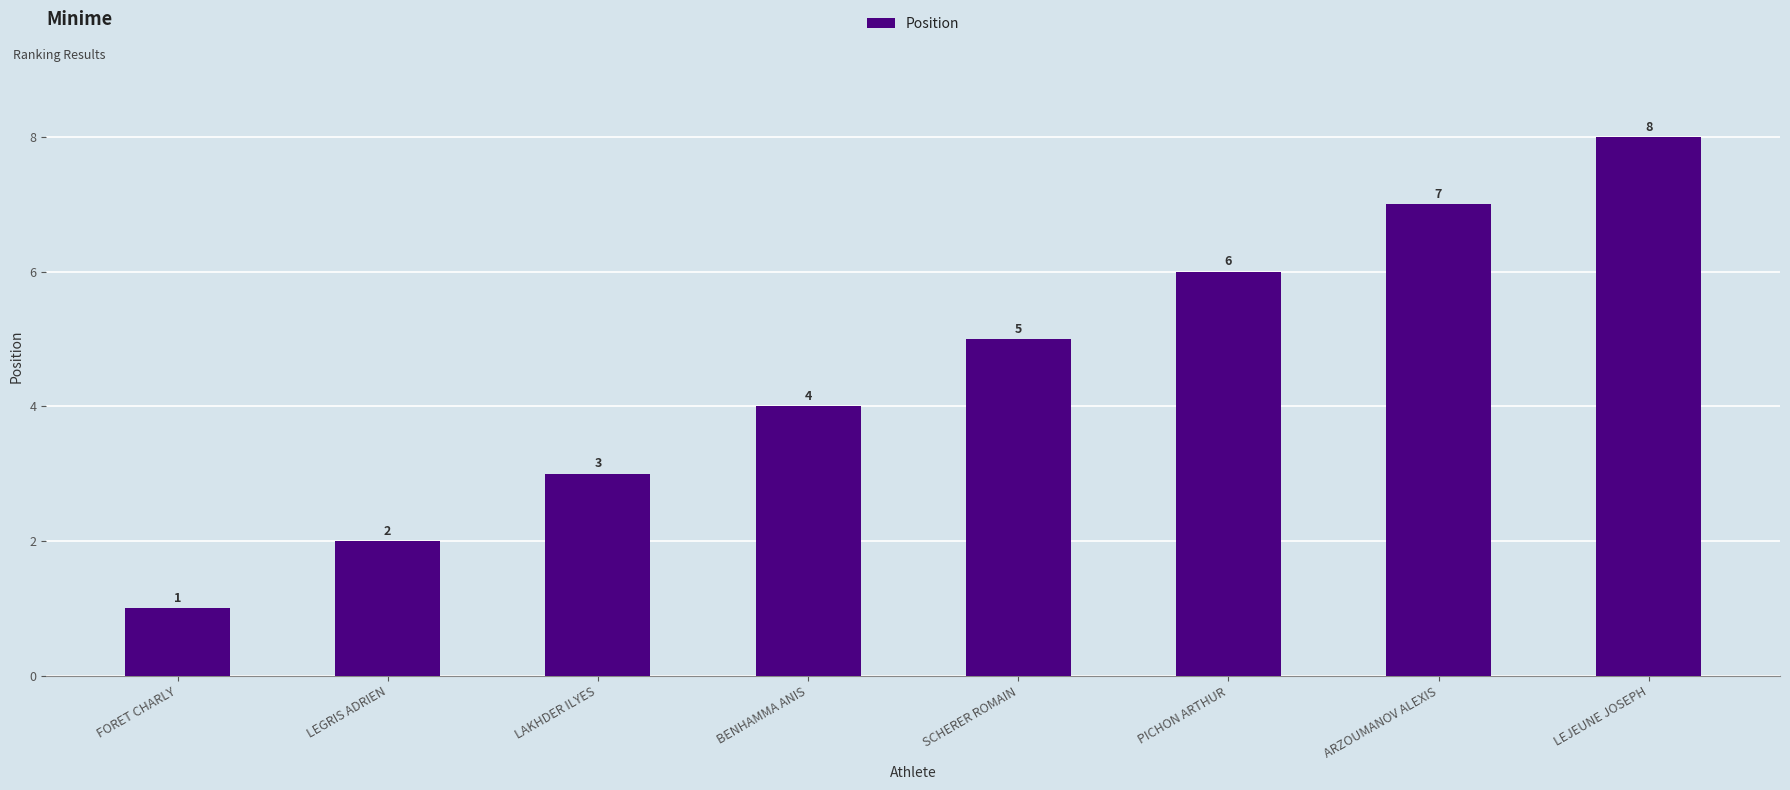

Between PICHON ARTHUR and BENHAMMA ANIS, which is larger?

PICHON ARTHUR